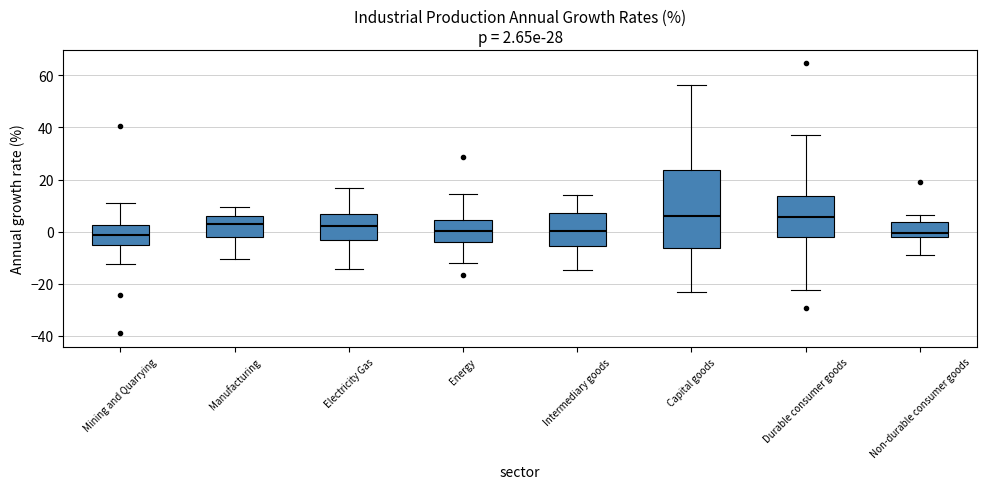

Which box is the tallest, from its lower edge to its upper edge?

Capital goods